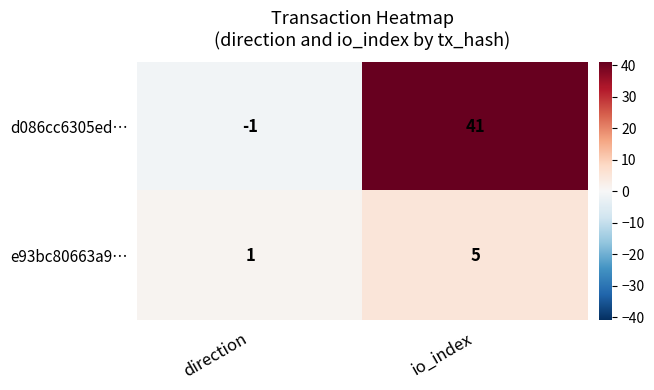

At how many categories does at least one series exceed 10?

1